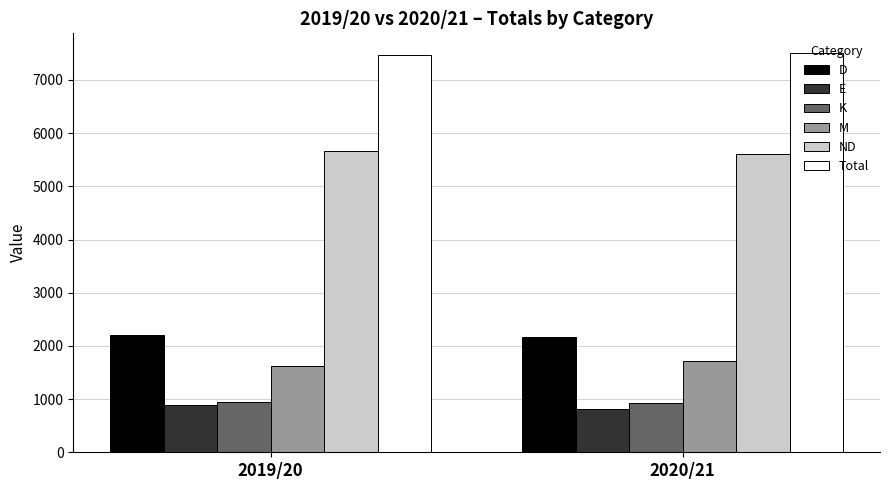

Does the chart contain any negative values?

No